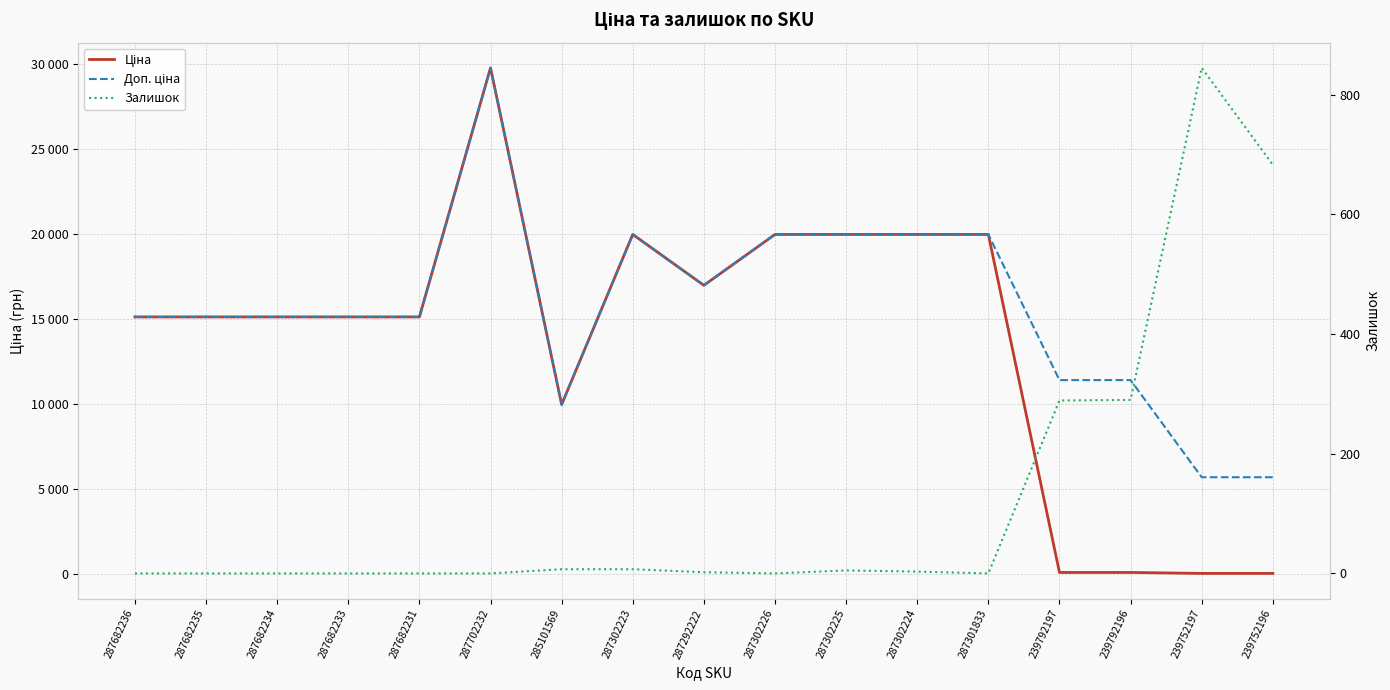

How many lines are shown in the chart?

3